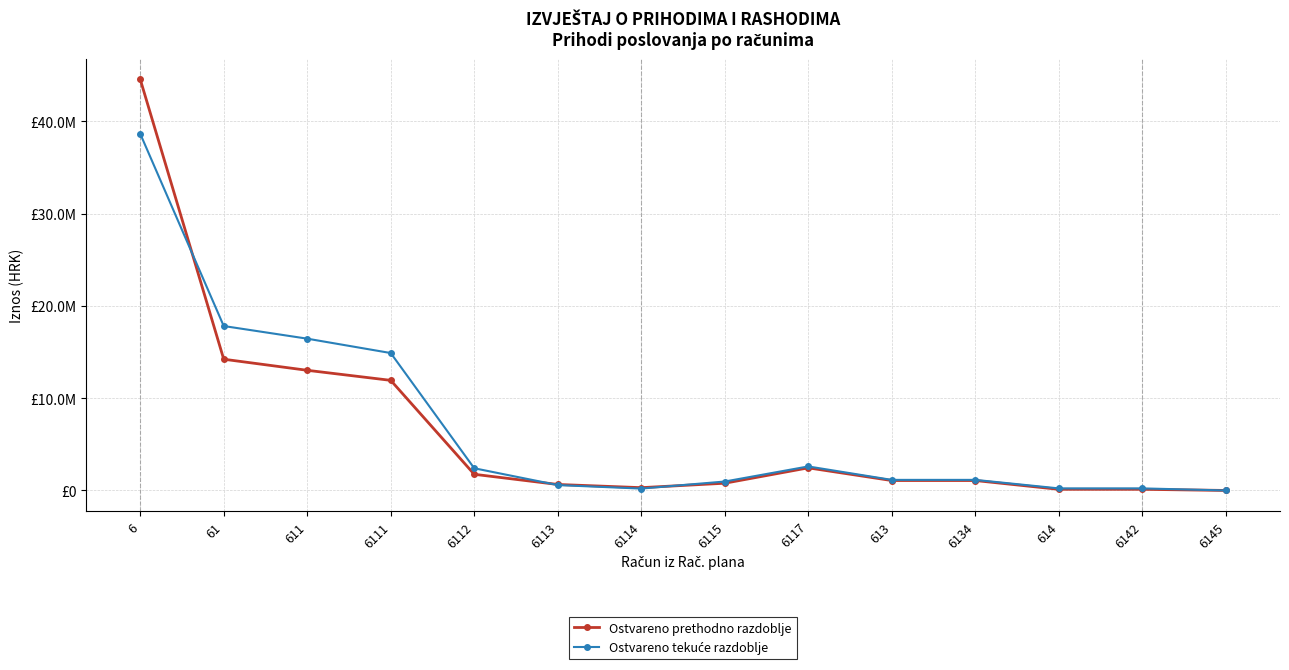

Rank the series by their average value, from lowest to highest.

Ostvareno prethodno razdoblje, Ostvareno tekuće razdoblje